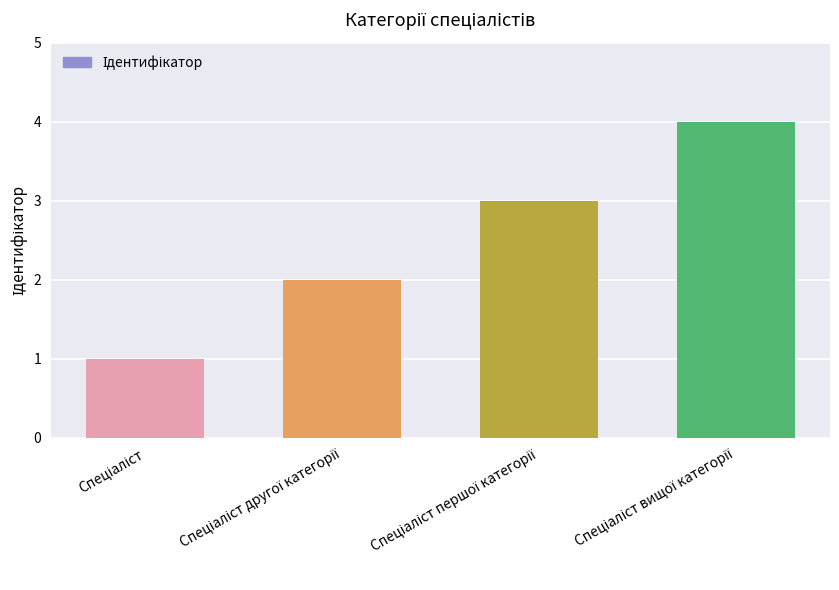

What is the sum of all values?

10